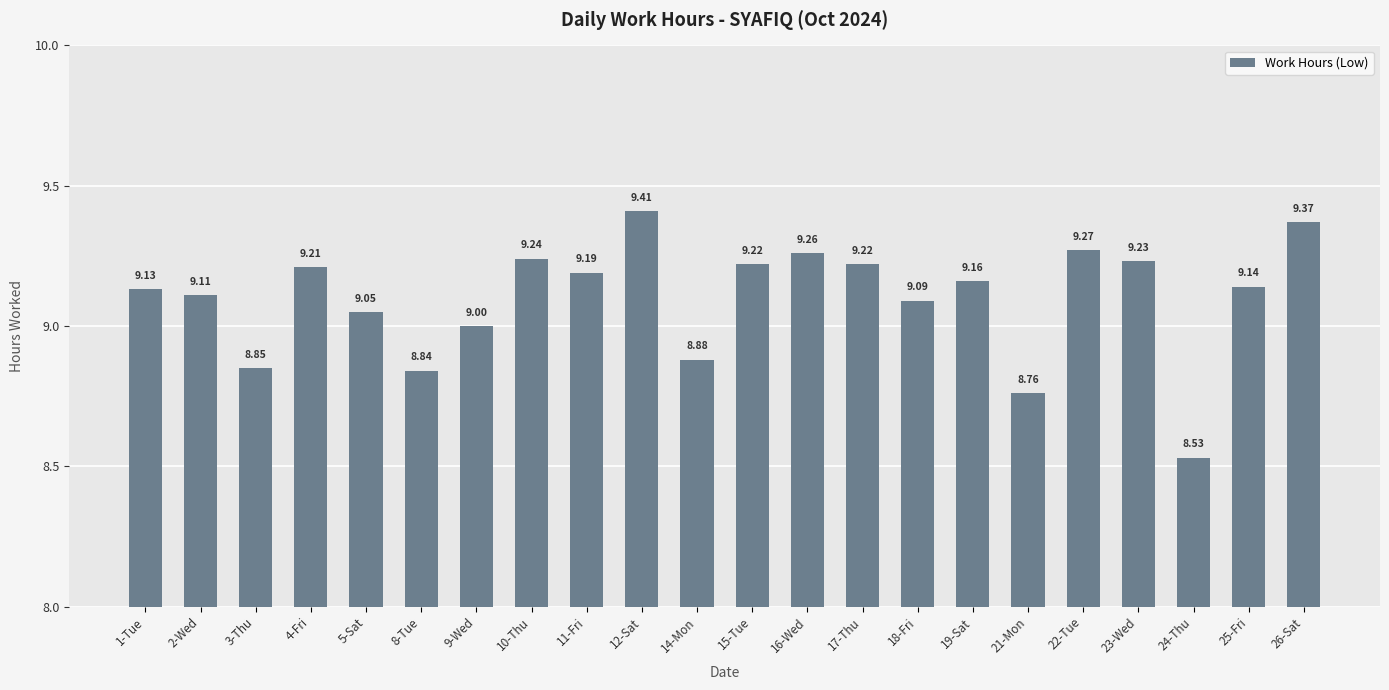

What is the sum of the values at 14-Mon and 24-Thu?

17.4